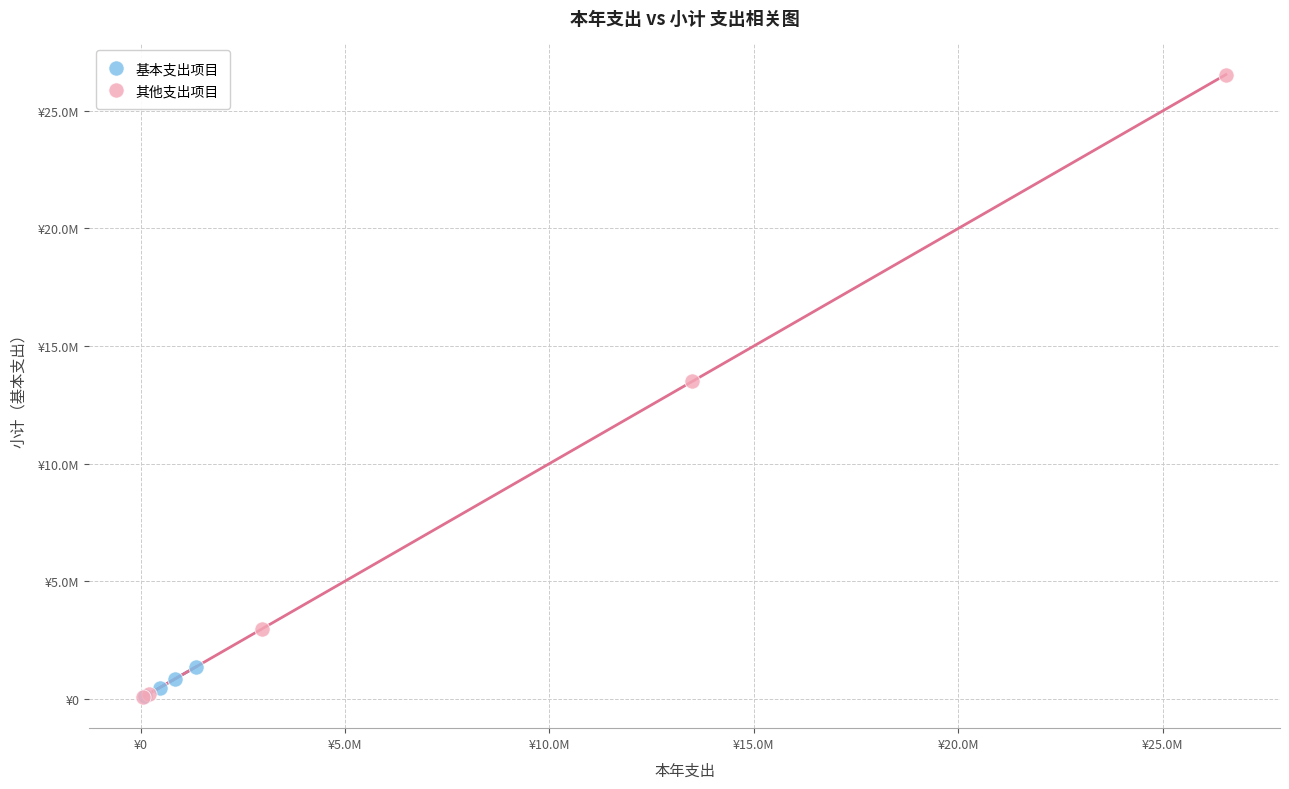

What are all the series names shown in the legend?

基本支出项目, 其他支出项目